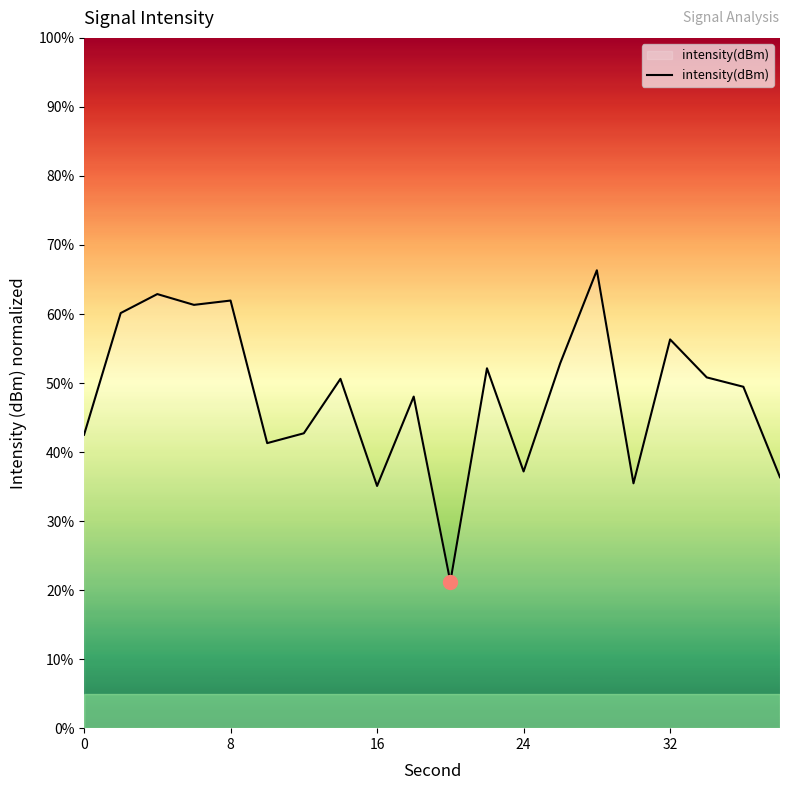

How many lines are shown in the chart?

1